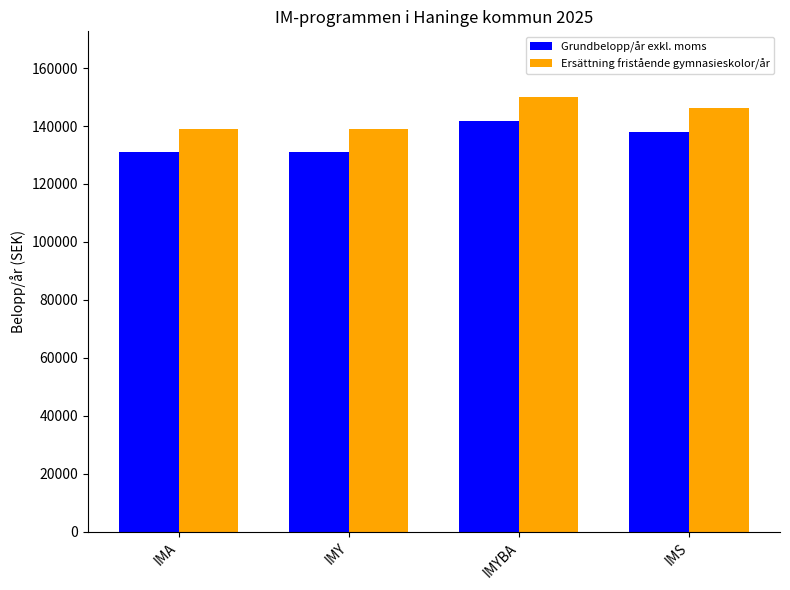

What position from the left is IMY?

2